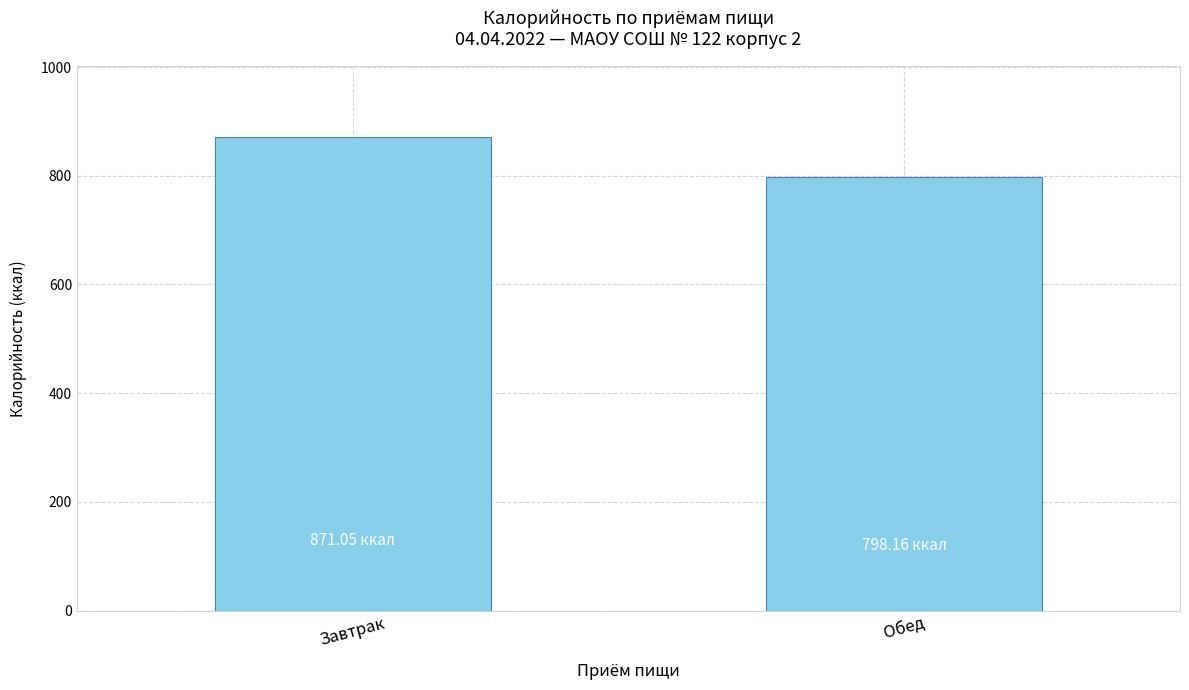

What is the sum of all values?

1669.2